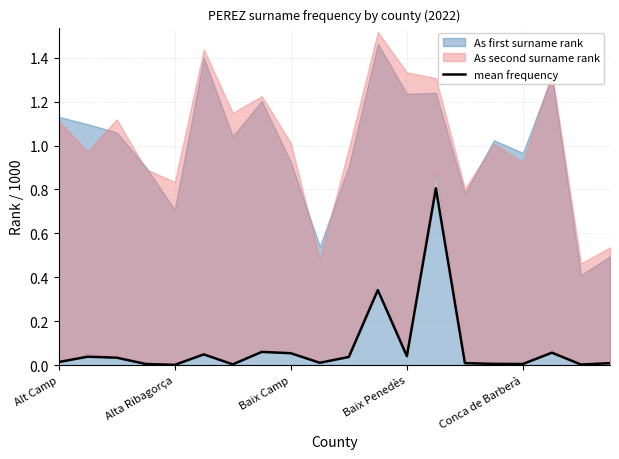

The value at 5 is 0.1. True or false?

False